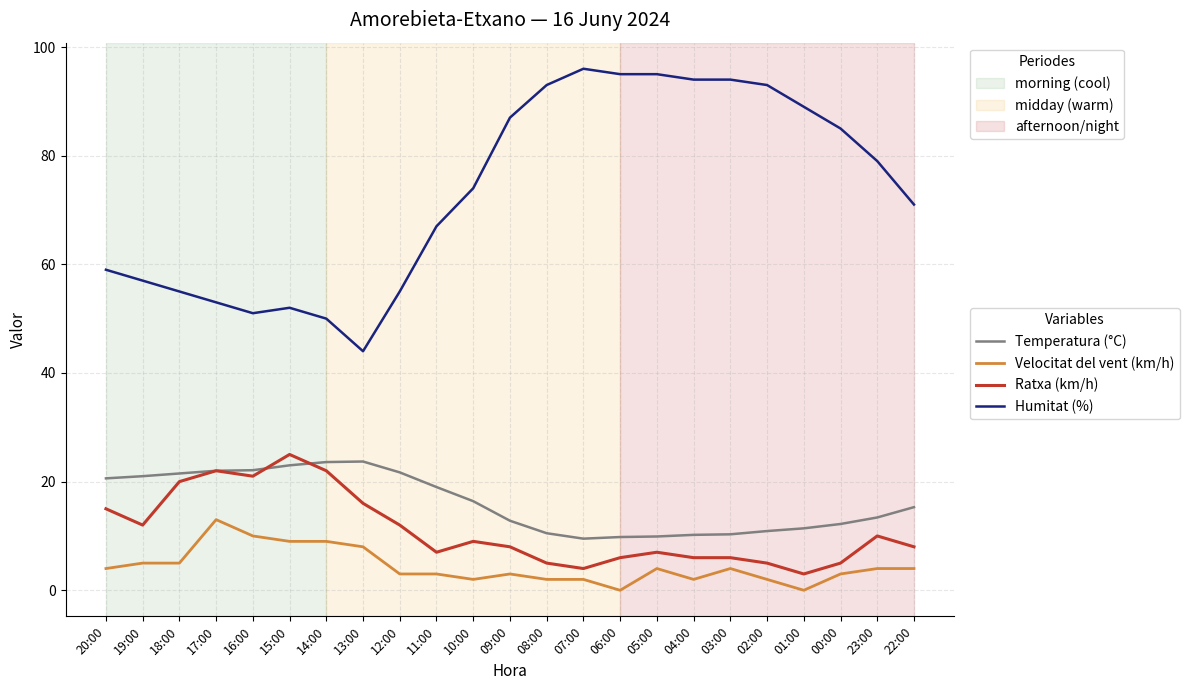

What is the difference between the highest and lowest values at 22:00?

67.0